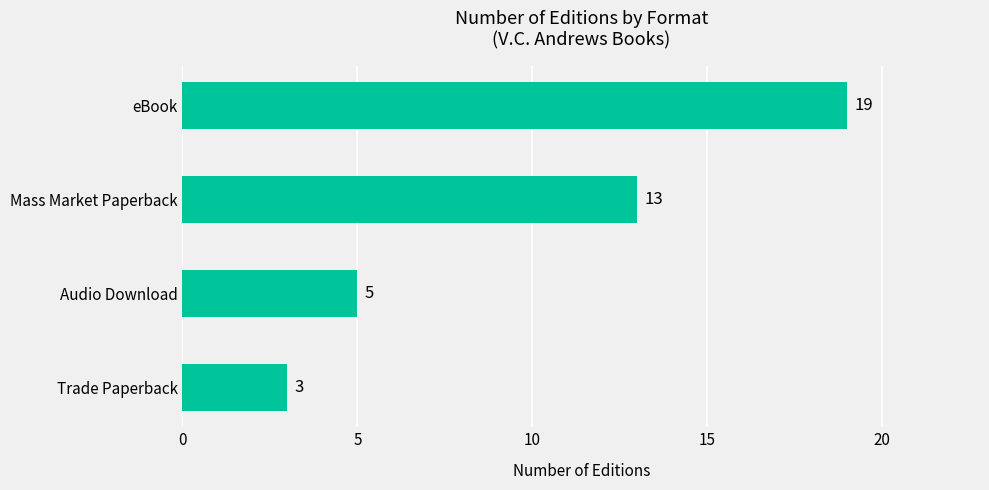

How many data points does each series have?

4